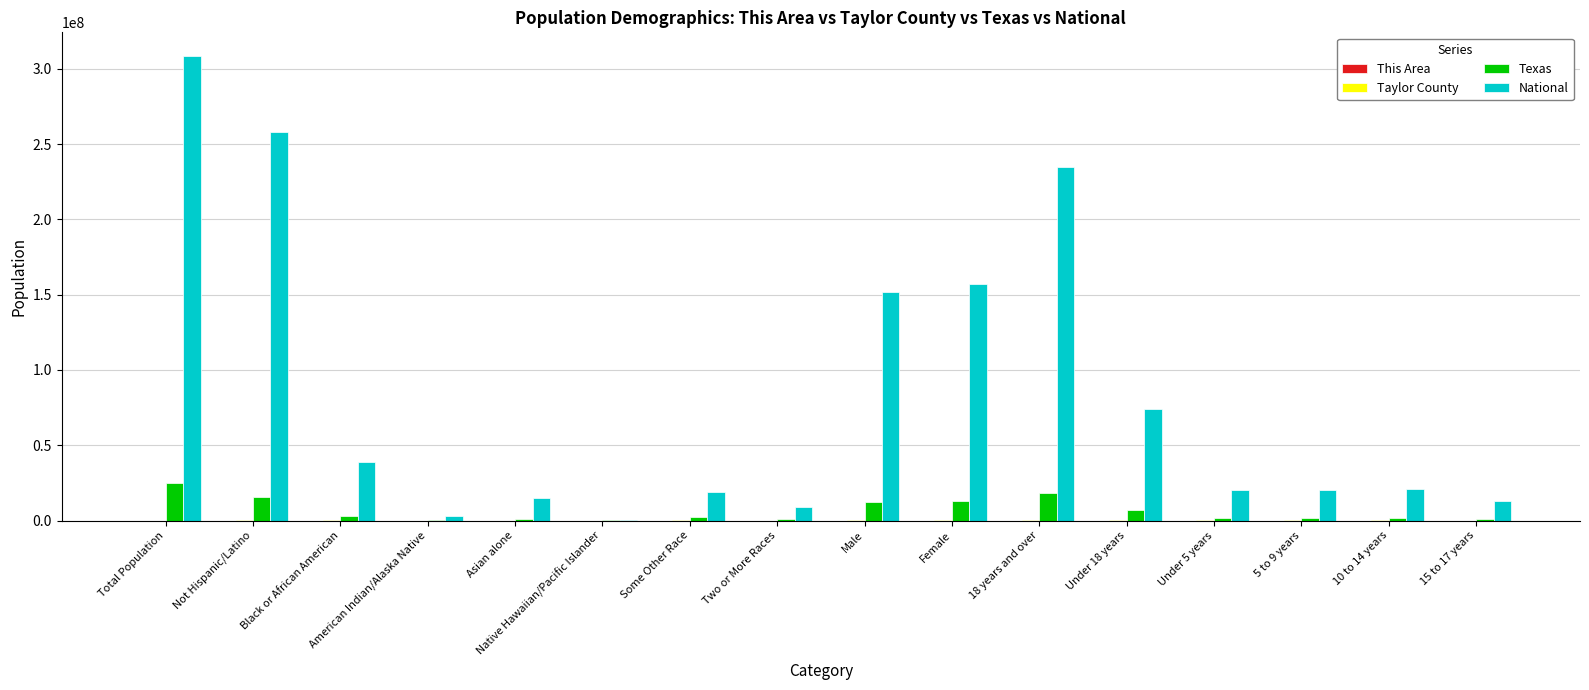

At which category is the sum across all series the highest?

Total Population